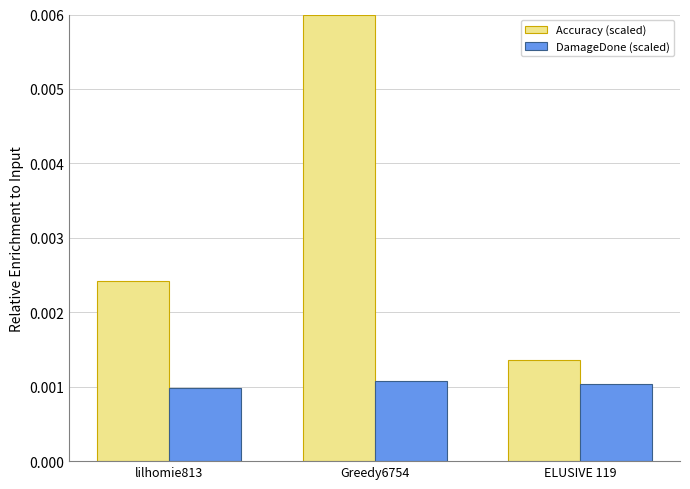

Which series has the largest total across all categories?

Accuracy (scaled)